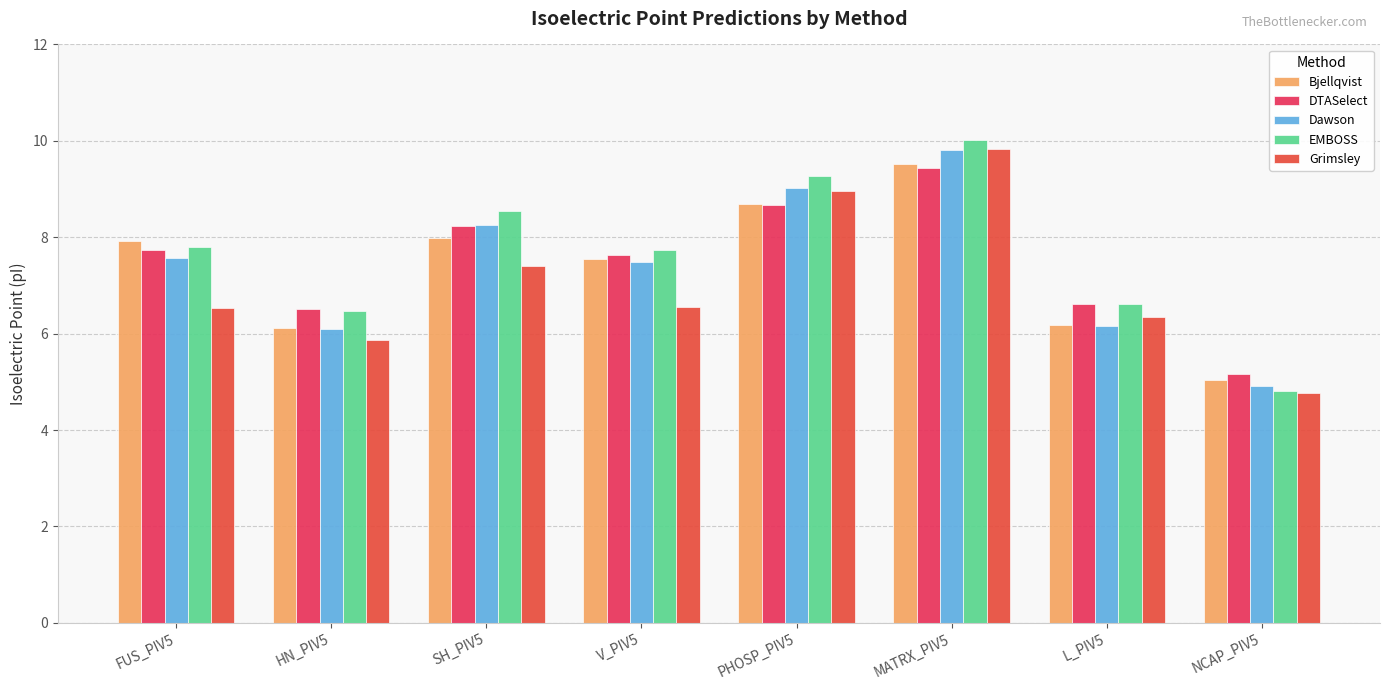

What position from the left is SH_PIV5?

3